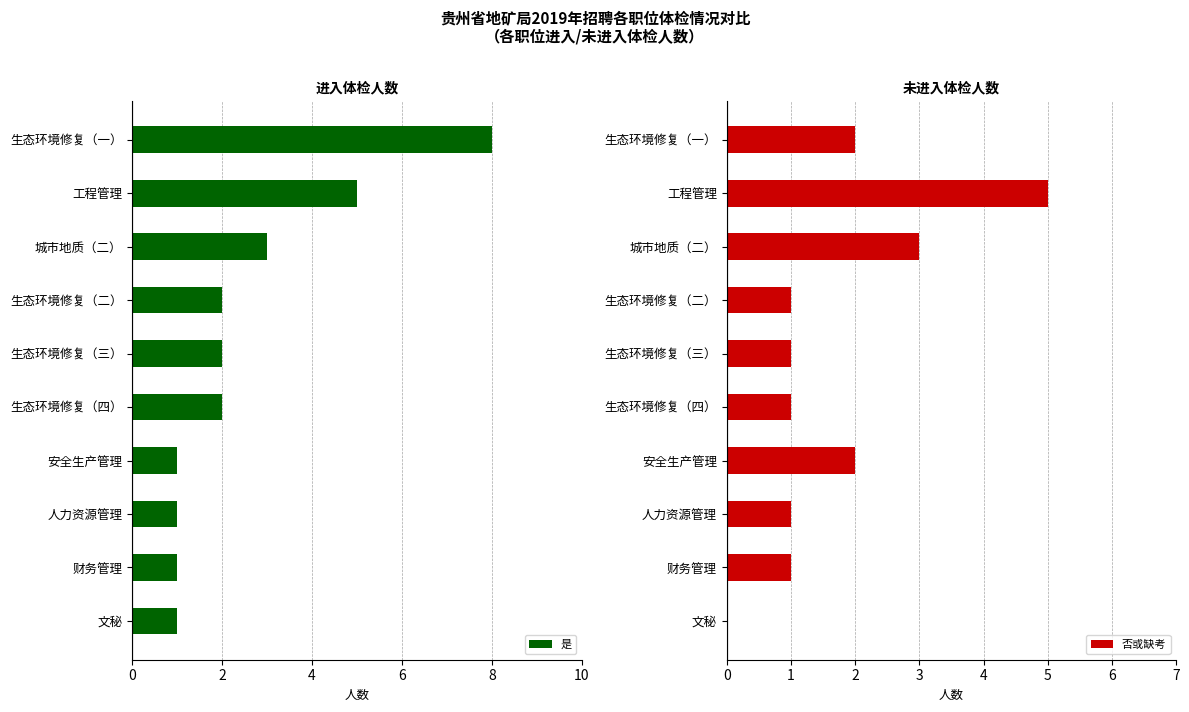

Is it true that 否或缺考 equals 3 at 城市地质（二）?

True